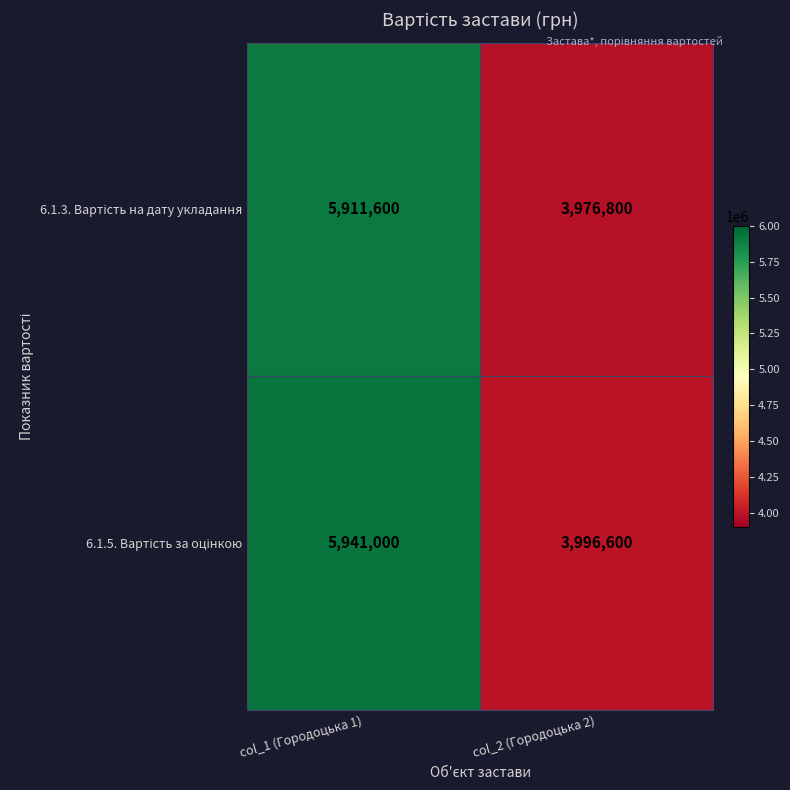

What is the difference between the highest and lowest values at col_2 (Городоцька 2)?

19800